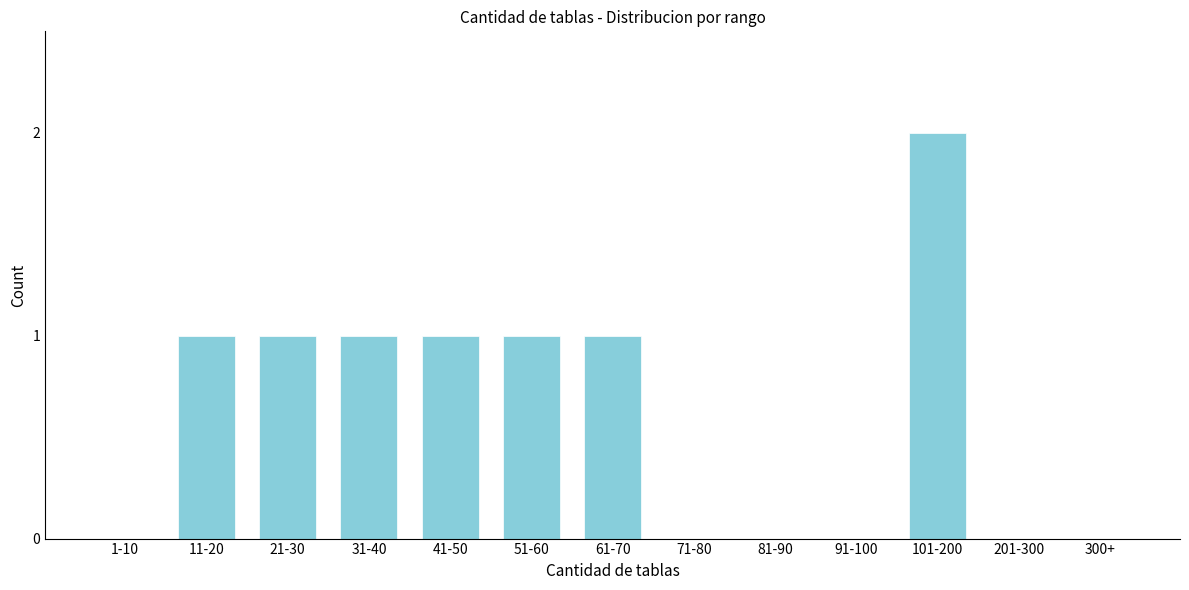

Reading left to right, list all the values displayed in this chart.

1-10=0	11-20=1	21-30=1	31-40=1	41-50=1	51-60=1	61-70=1	71-80=0	81-90=0	91-100=0	101-200=2	201-300=0	300+=0